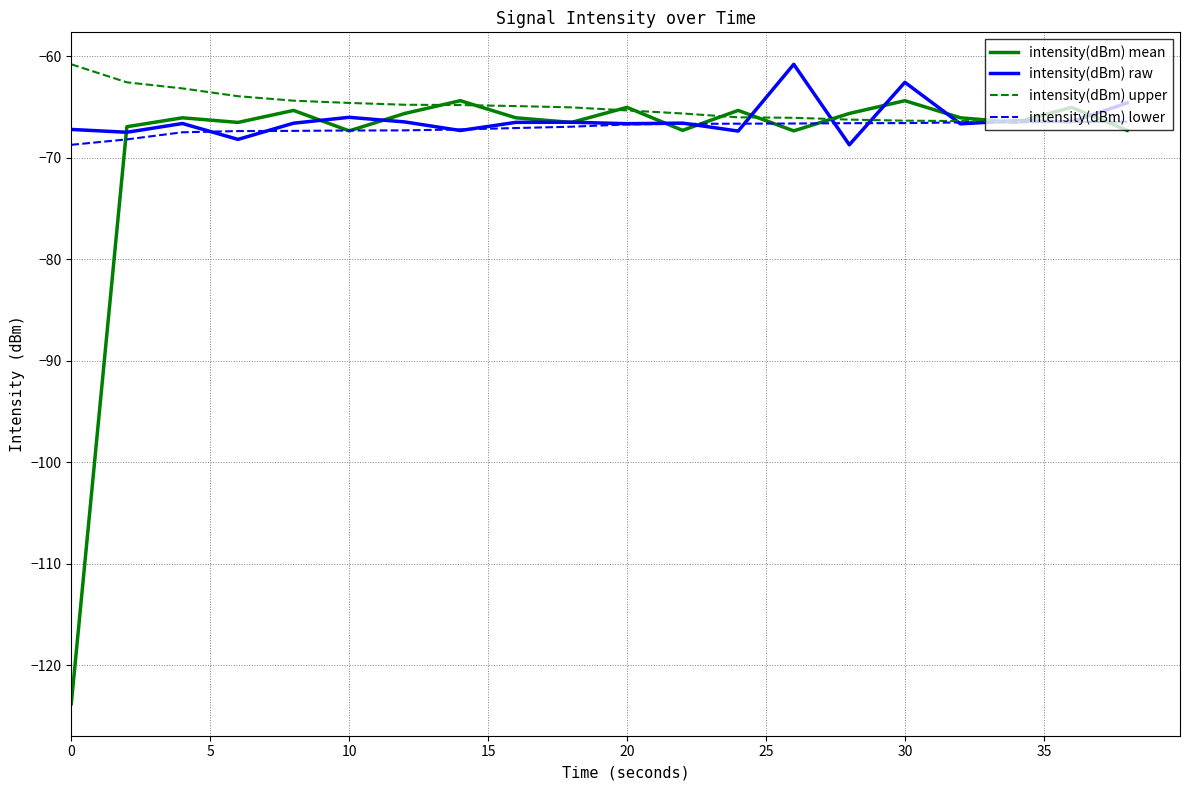

What is the highest value of the intensity(dBm) mean series?

-64.4